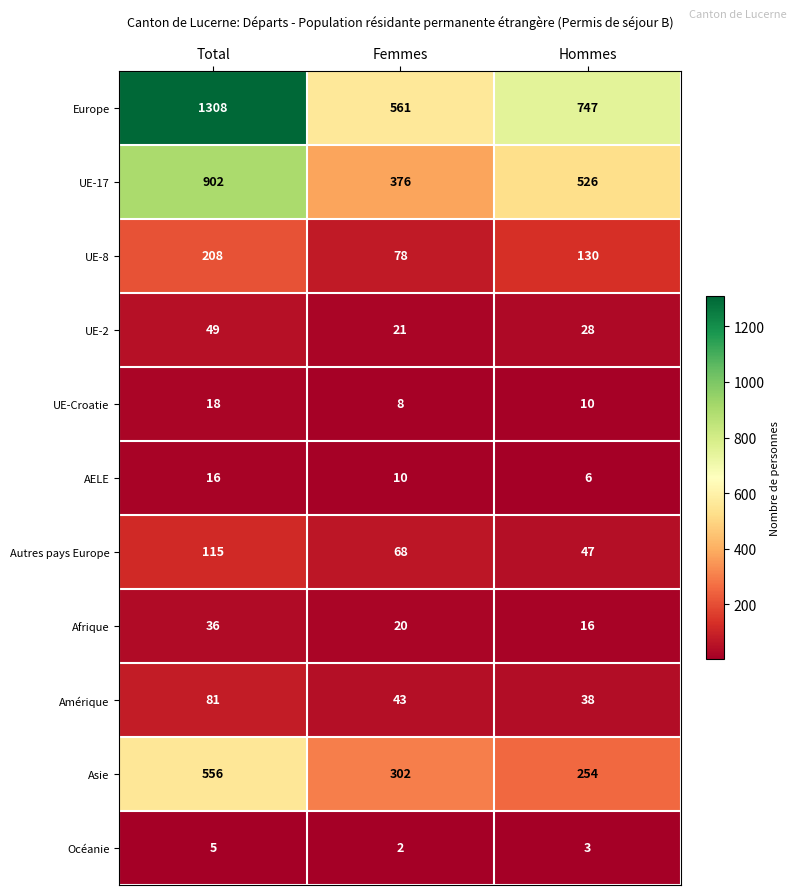

What is the maximum value for UE-2?

49